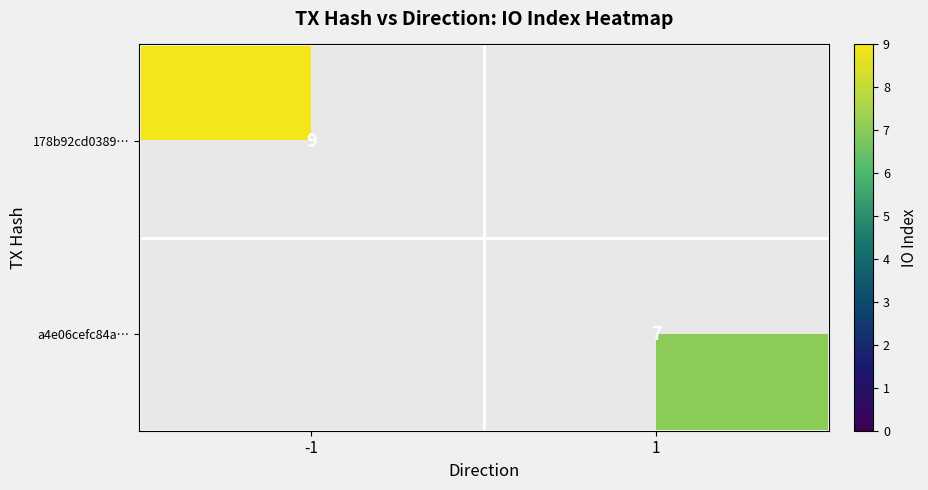

What is the maximum value shown in the chart?

9.0